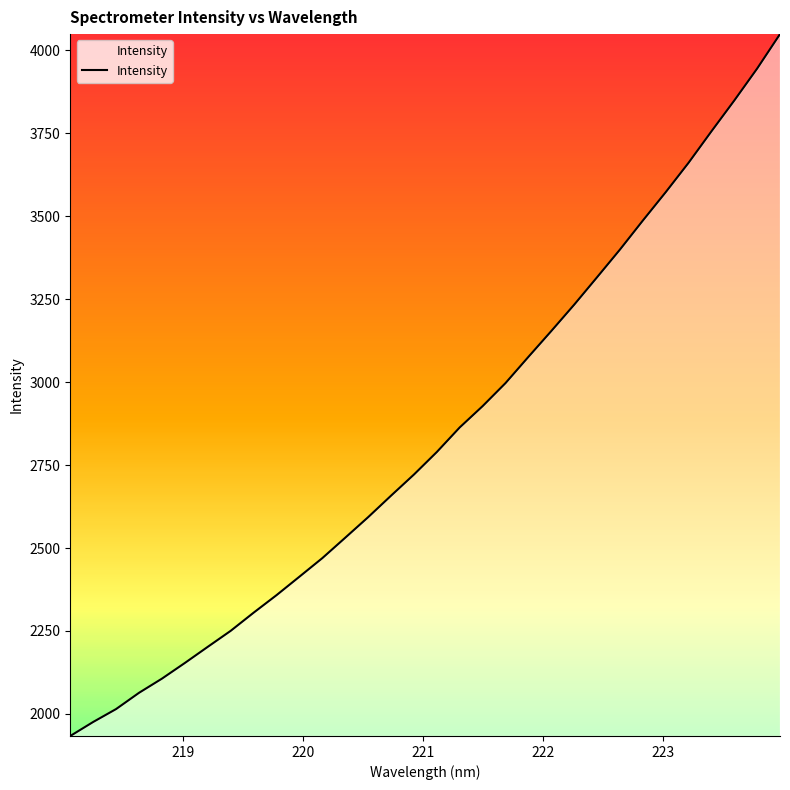

What is the difference between the maximum and minimum values?

2116.0